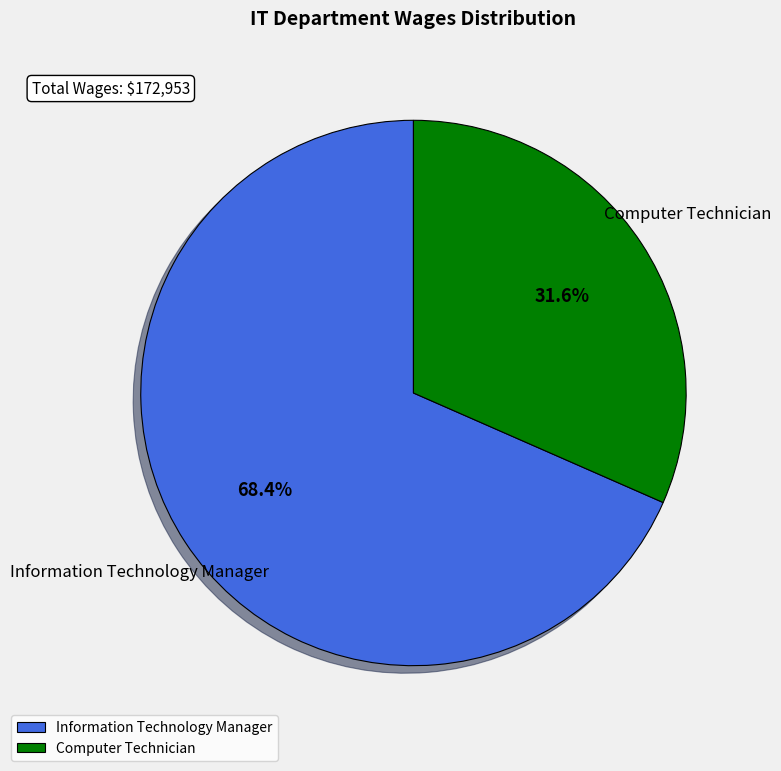

Is the sum of Information Technology Manager and Computer Technician greater than half?

Yes